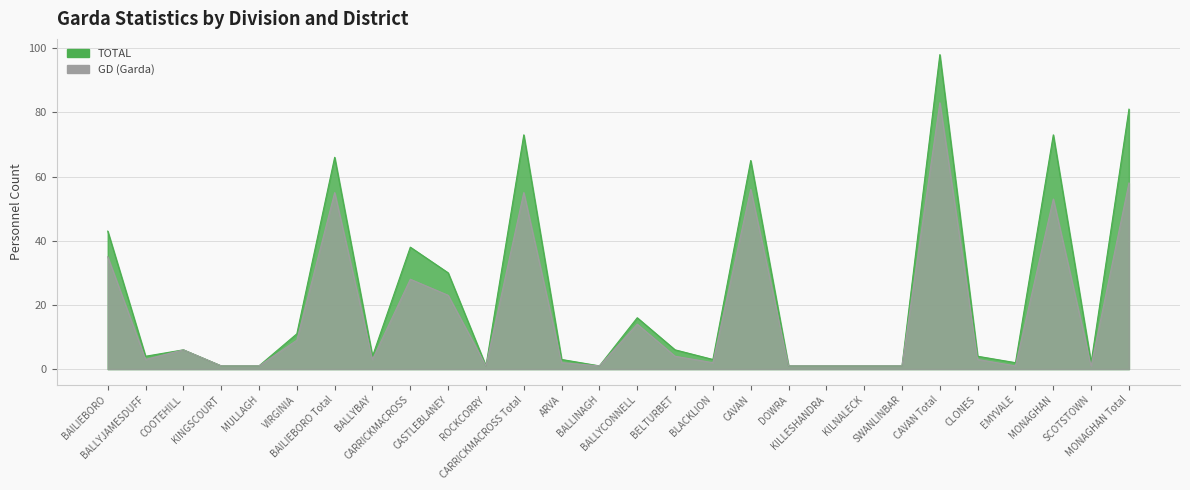

What is the difference between the maximum and minimum values in the TOTAL series?

97